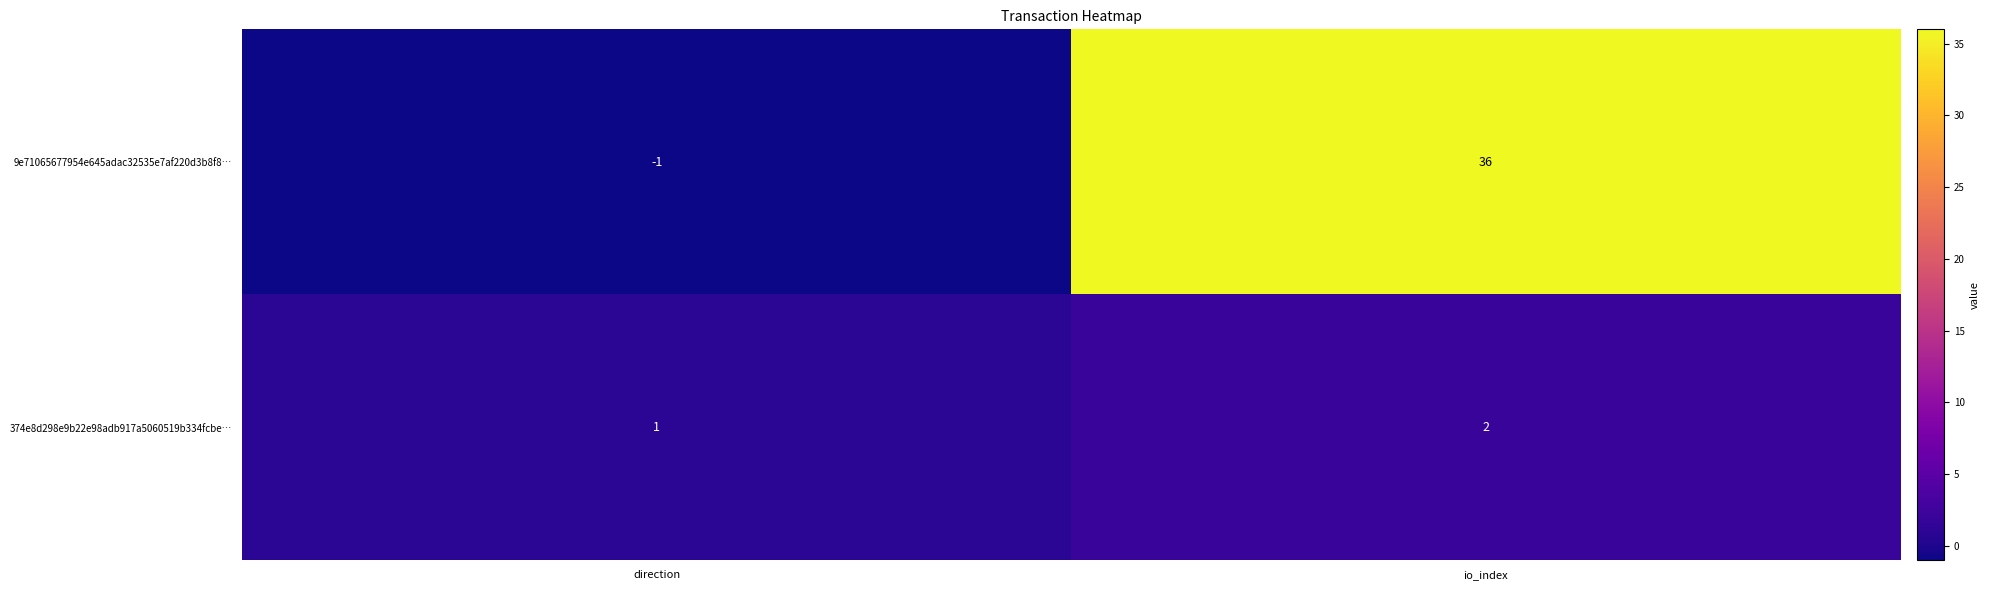

How many data points in 9e71065677954e645adac32535e7af220d3b8f8… are less than 36?

1